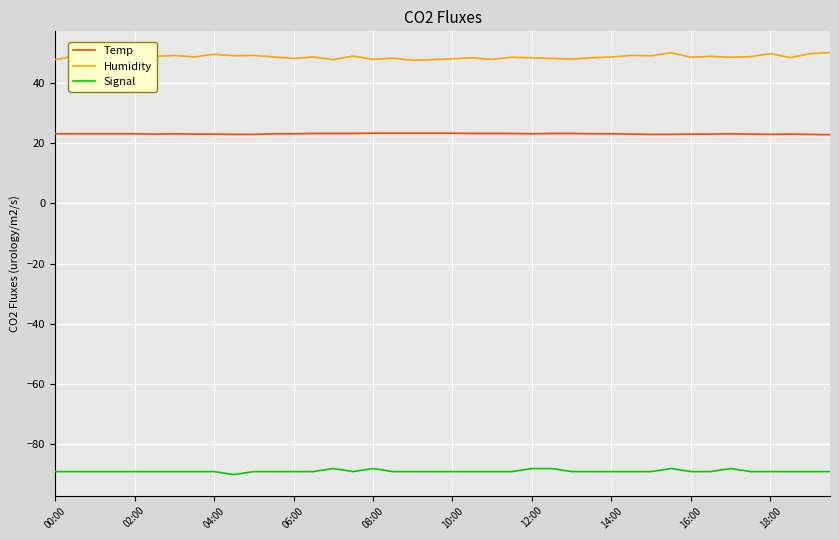

What is the sum of all Temp values?

923.5